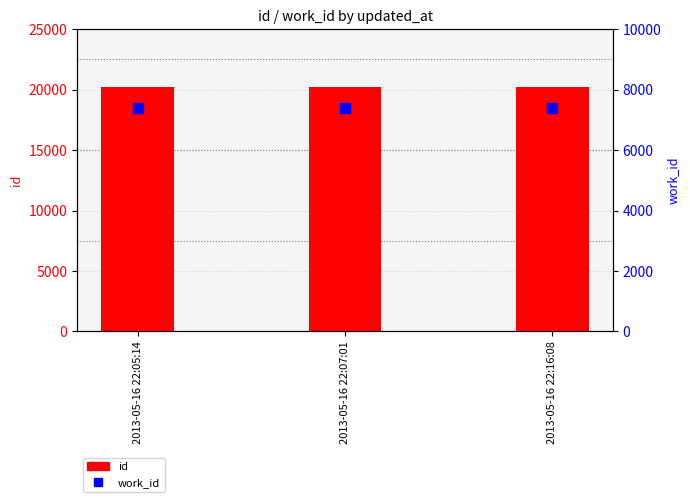

What are all the series names shown in the legend?

id, work_id